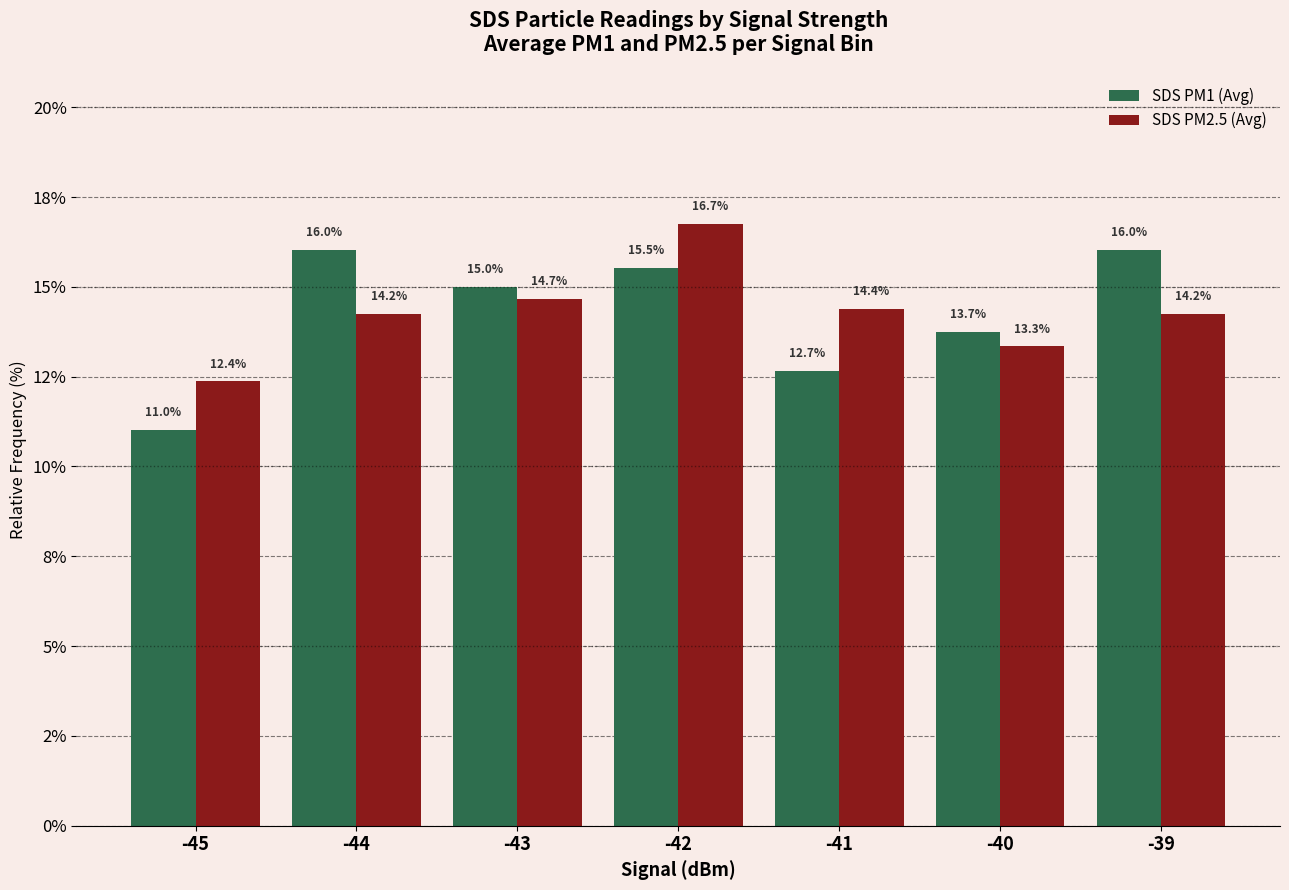

Rank the series by their average value, from lowest to highest.

SDS PM2.5 (Avg), SDS PM1 (Avg)